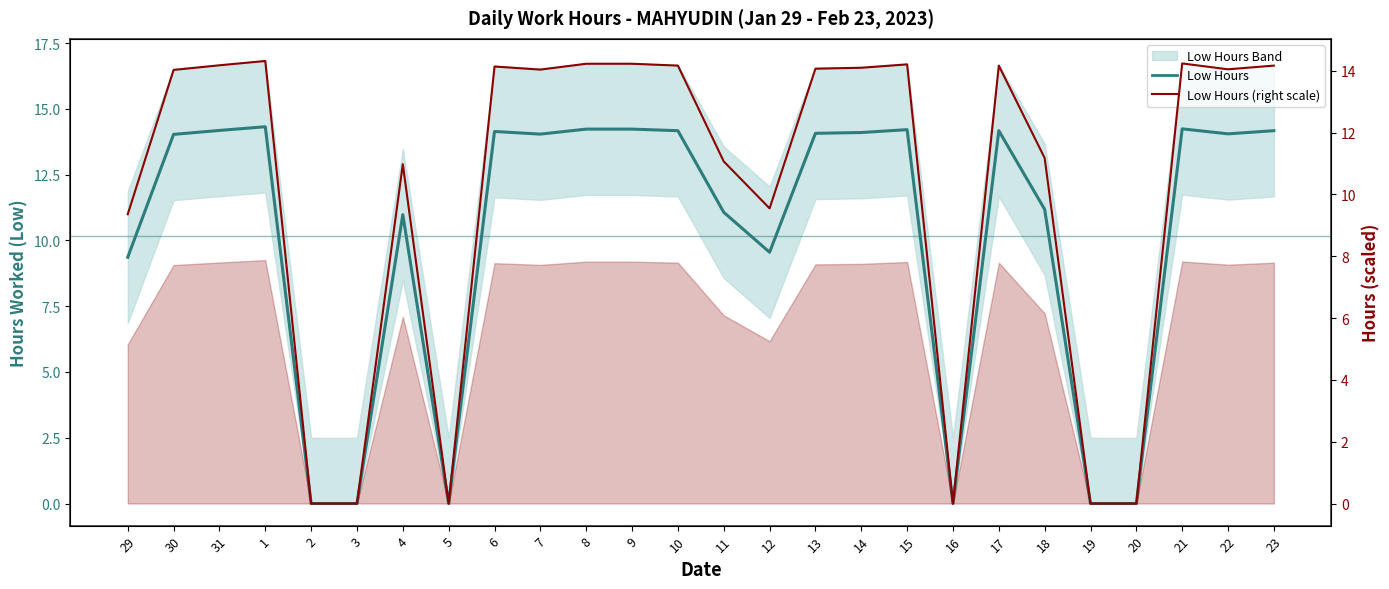

What is the label of the 10th point from the right?

14